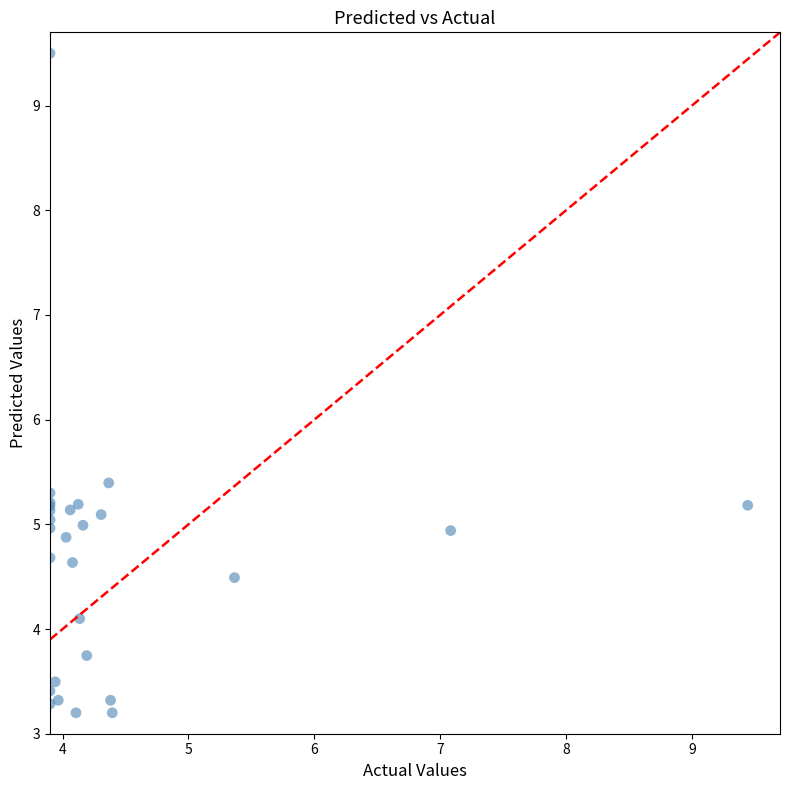

What Y value in the scatter plot is closest to 6?

5.4